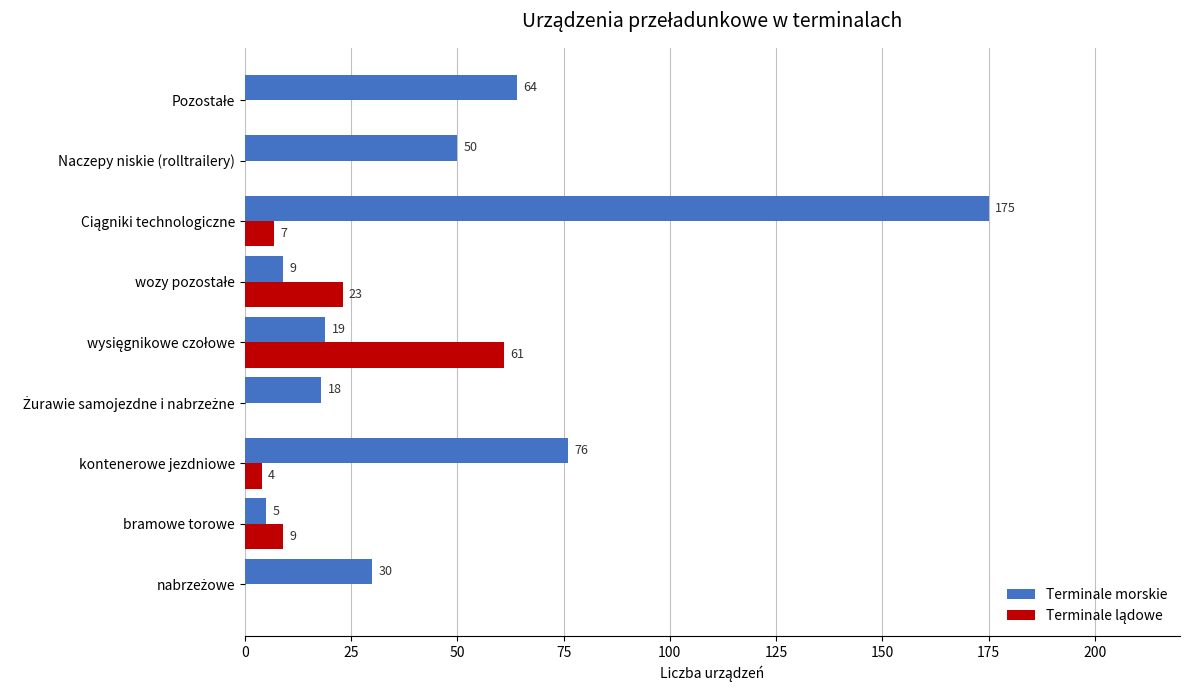

Is it true that Terminale morskie equals 23 at Naczepy niskie (rolltrailery)?

False